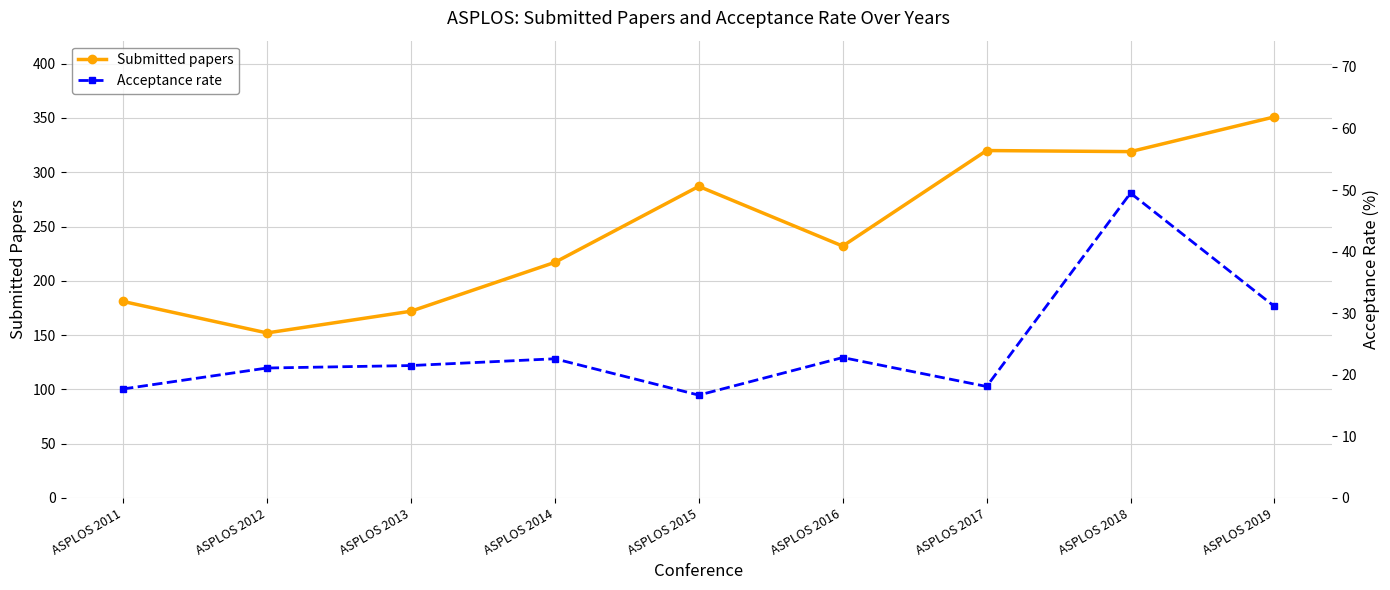

At ASPLOS 2013, list the series in order from smallest to largest.

Acceptance rate, Submitted papers